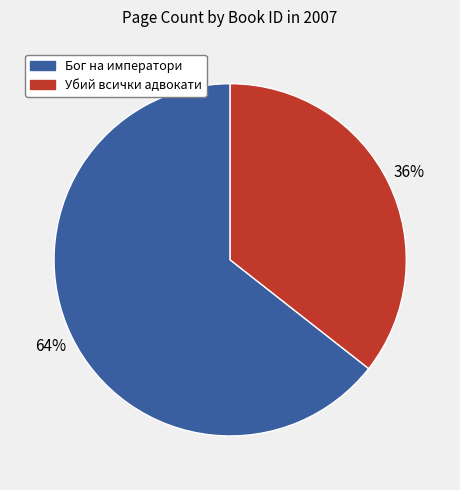

How many segments does this pie chart have?

2